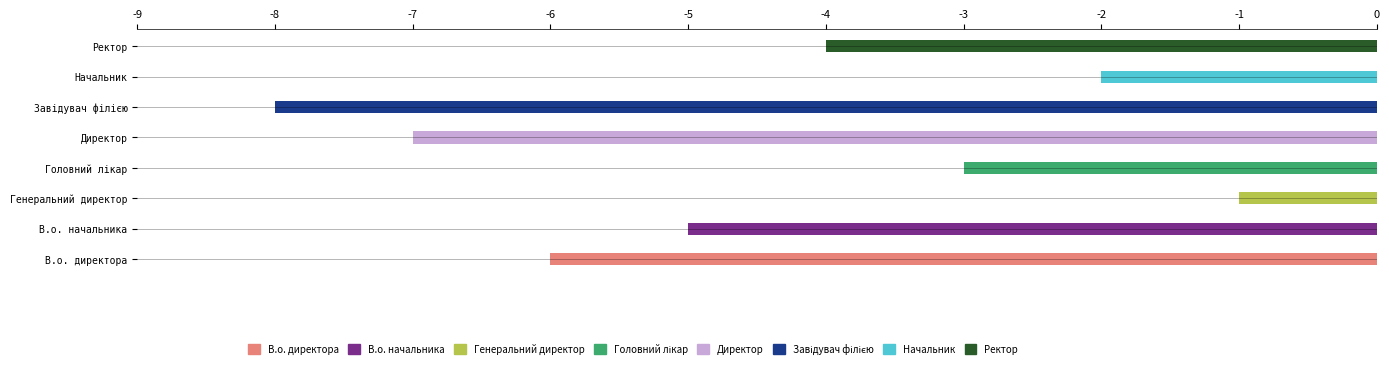

Reading left to right, transcribe all the data shown in this chart.

В.о. директора=6	В.о. начальника=5	Генеральний директор=1	Головний лікар=3	Директор=7	Завідувач філією=8	Начальник=2	Ректор=4